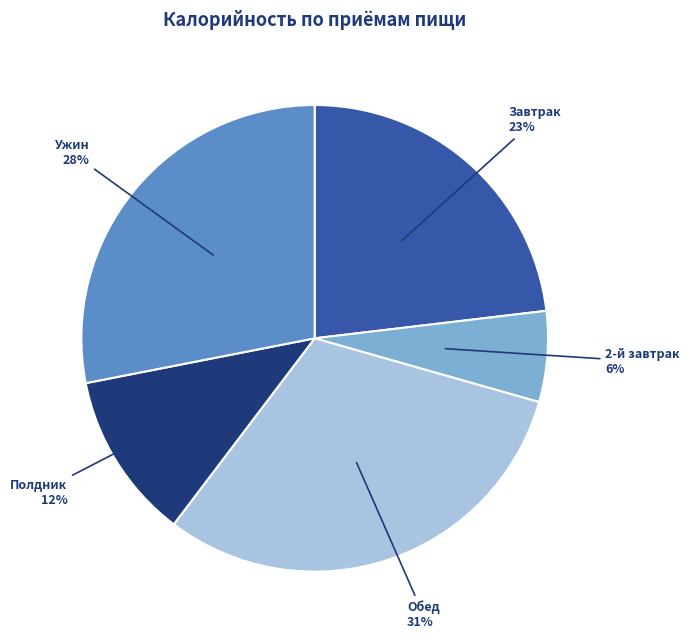

To the nearest percent, what percentage of the pie is Ужин?

28%